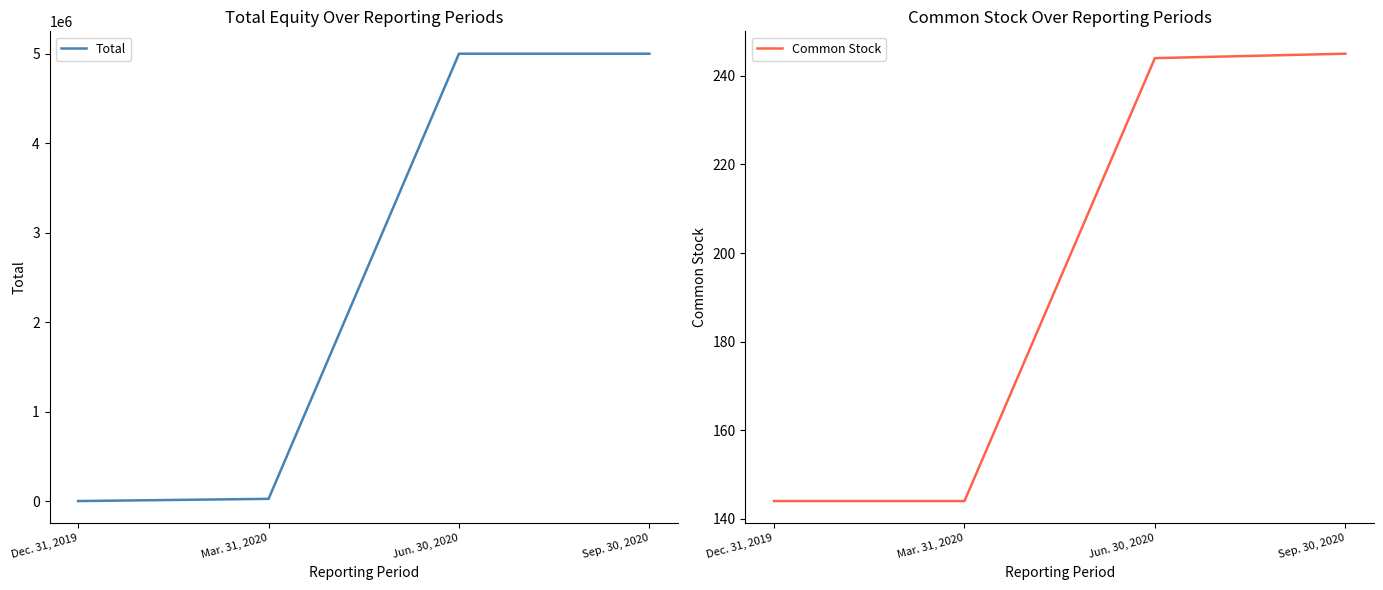

At which category is the sum across all series the highest?

Sep. 30, 2020